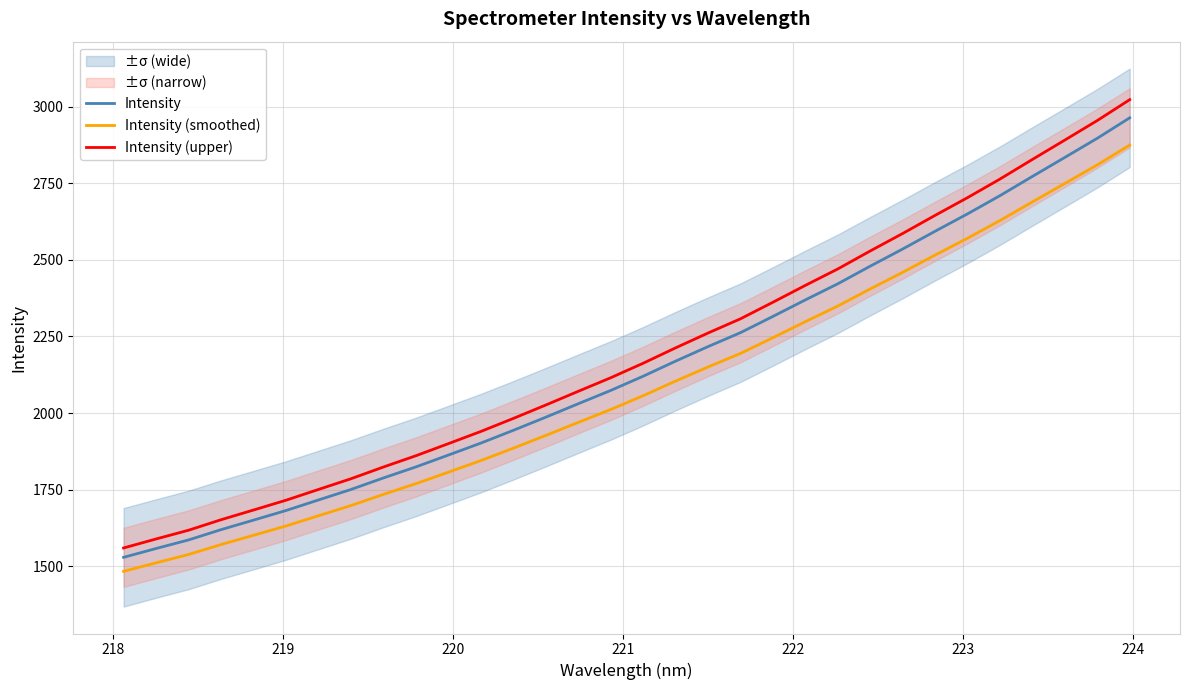

Which series has the largest total across all categories?

Intensity (upper)